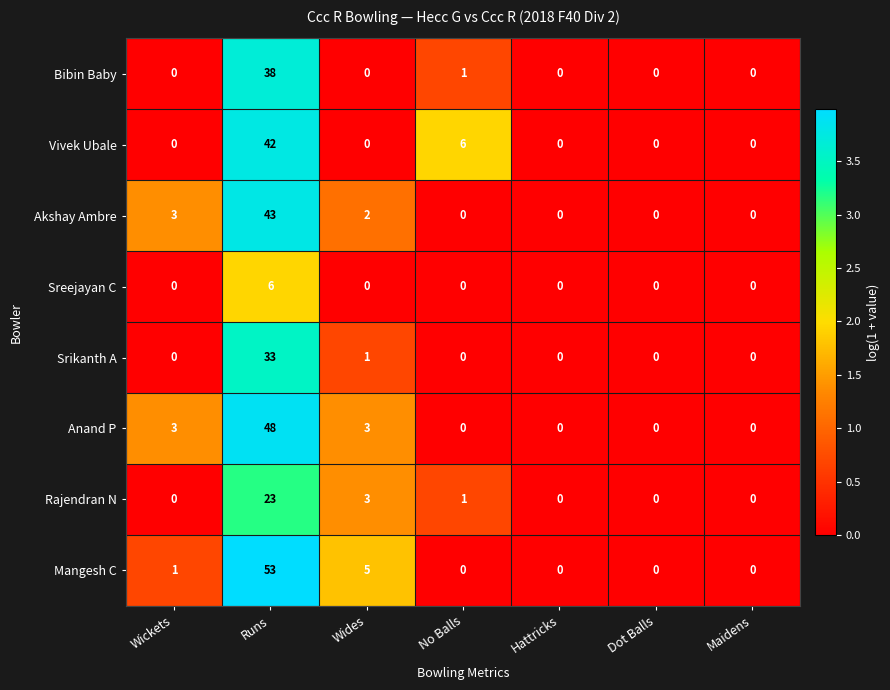

What is the average value of the Anand P series?

8